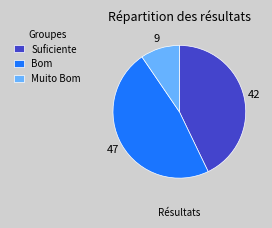

The Muito Bom slice represents 1% of the pie. True or false?

False